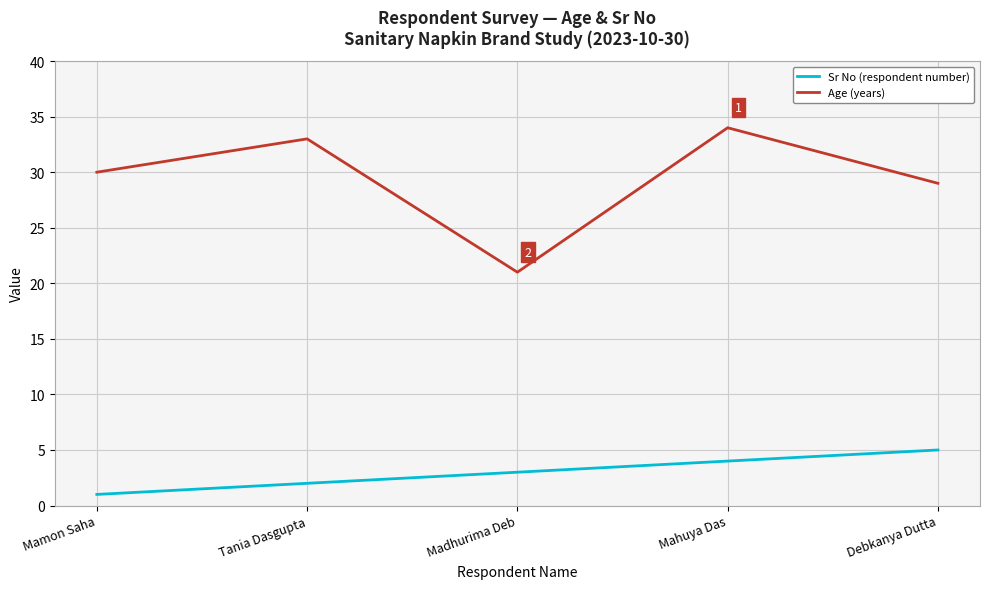

What is the minimum value for Age (years)?

21